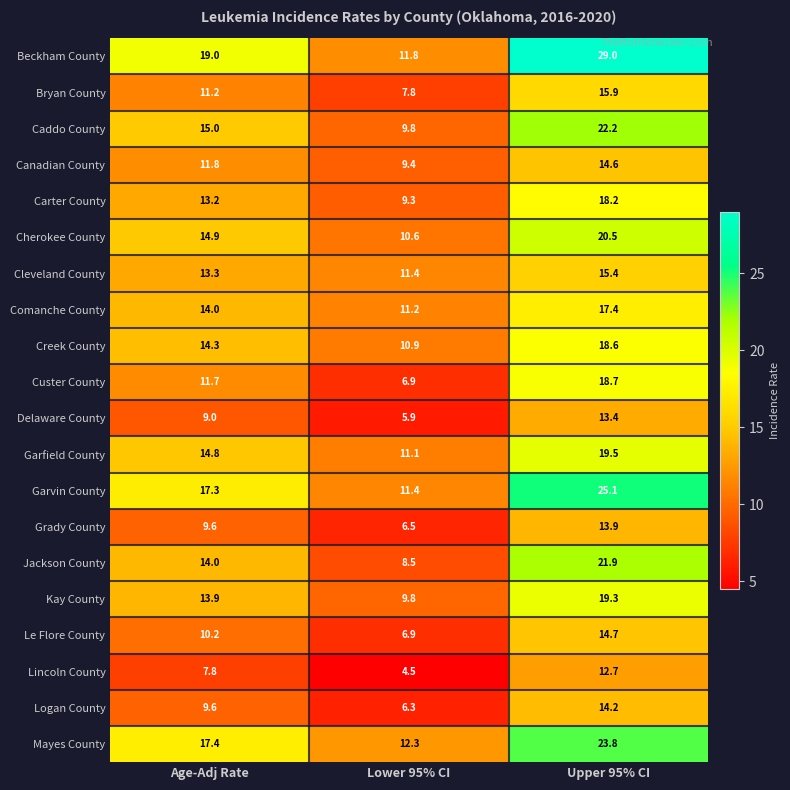

What is the minimum value shown in the chart?

4.5